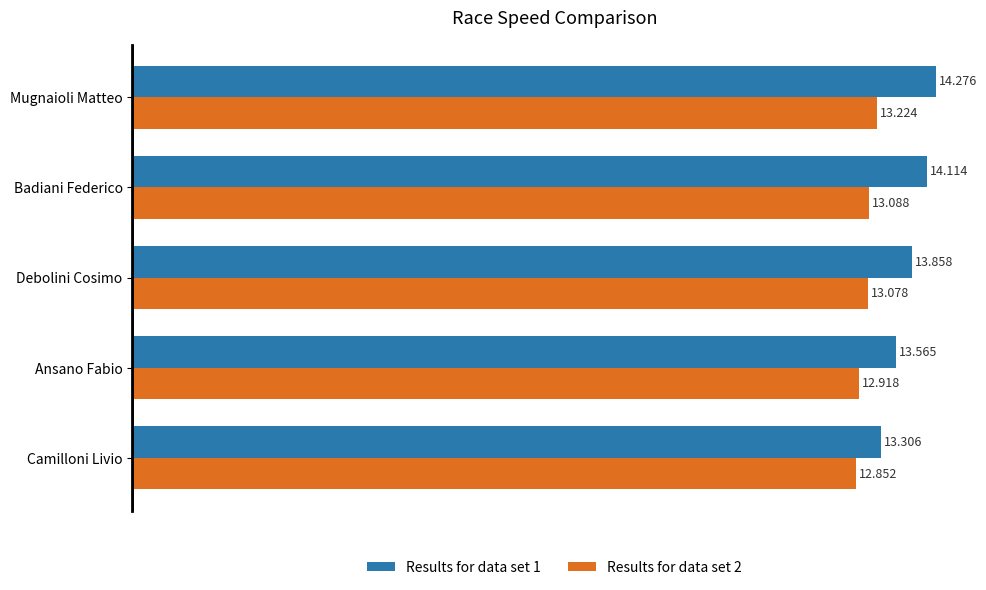

Which category has the lowest value in the Results for data set 2 series?

Camilloni Livio